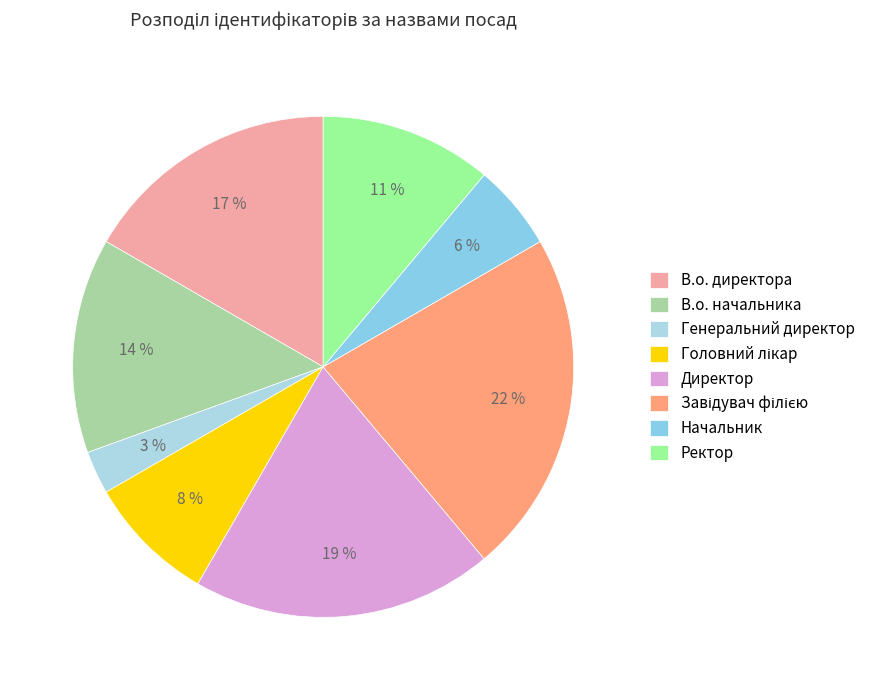

What portion of the pie excludes Завідувач філією?

77.8%